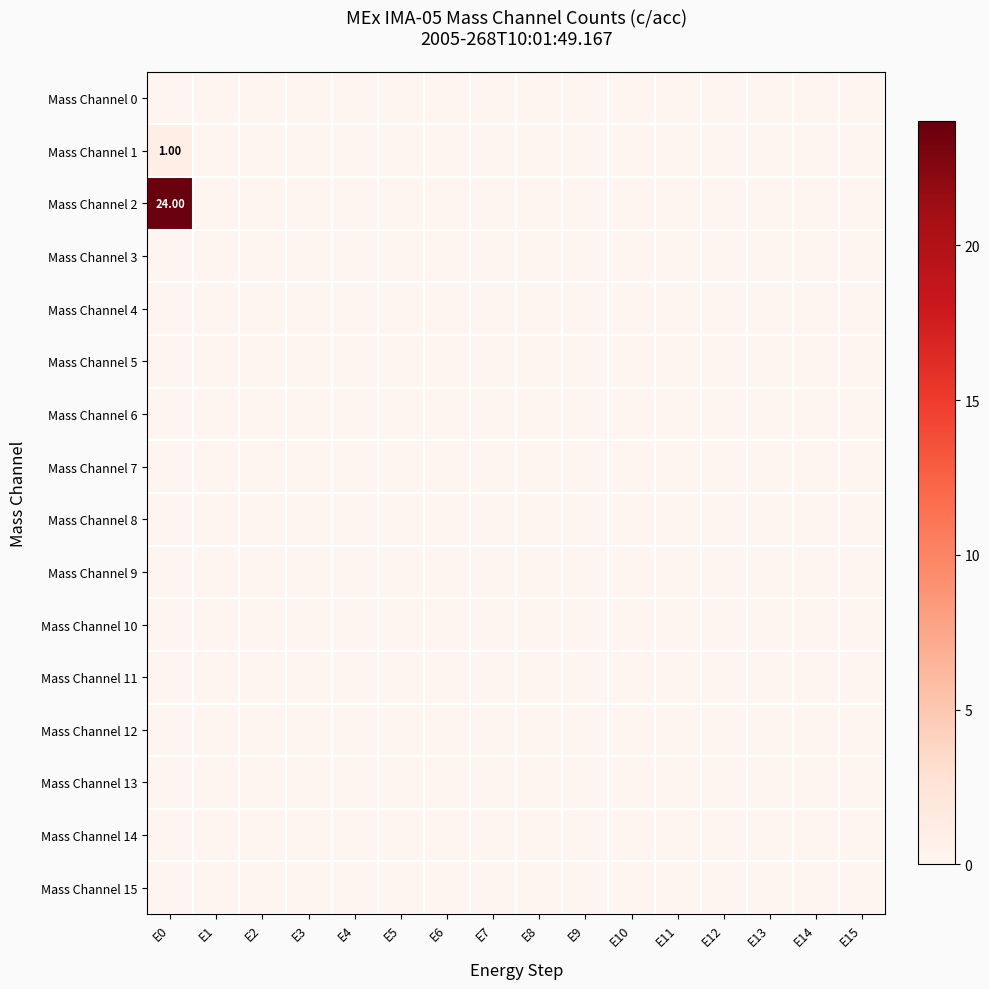

Rank the categories by Mass Channel 10 value from lowest to highest.

E0, E1, E2, E3, E4, E5, E6, E7, E8, E9, E10, E11, E12, E13, E14, E15